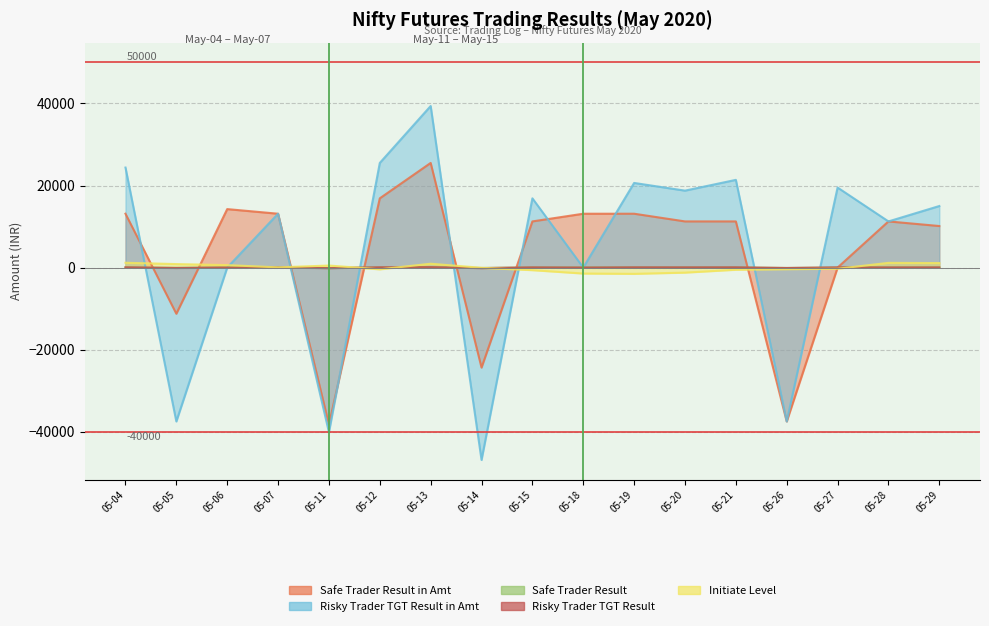

Does the chart have visible grid lines?

Yes